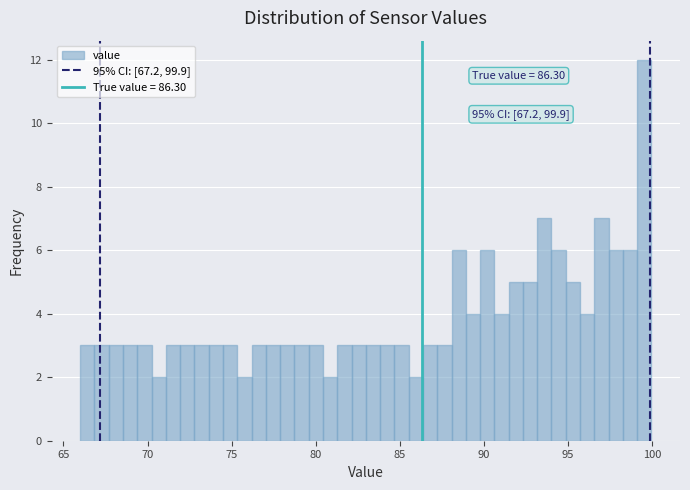

Around what value on the x-axis is the tallest bar? Give the approximate position of its centre, as read against the axis.

99.5